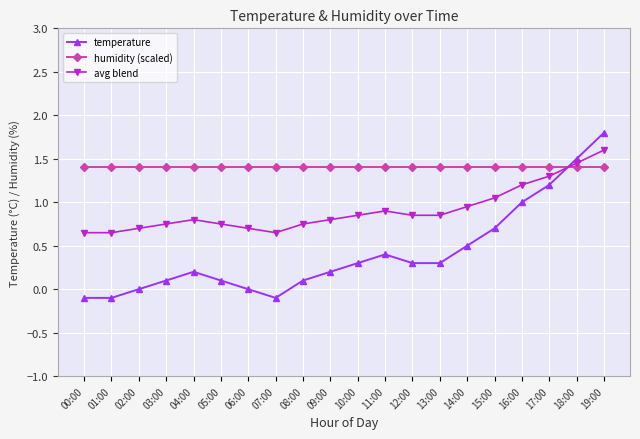

How many interior local peaks does the temperature series have?

2